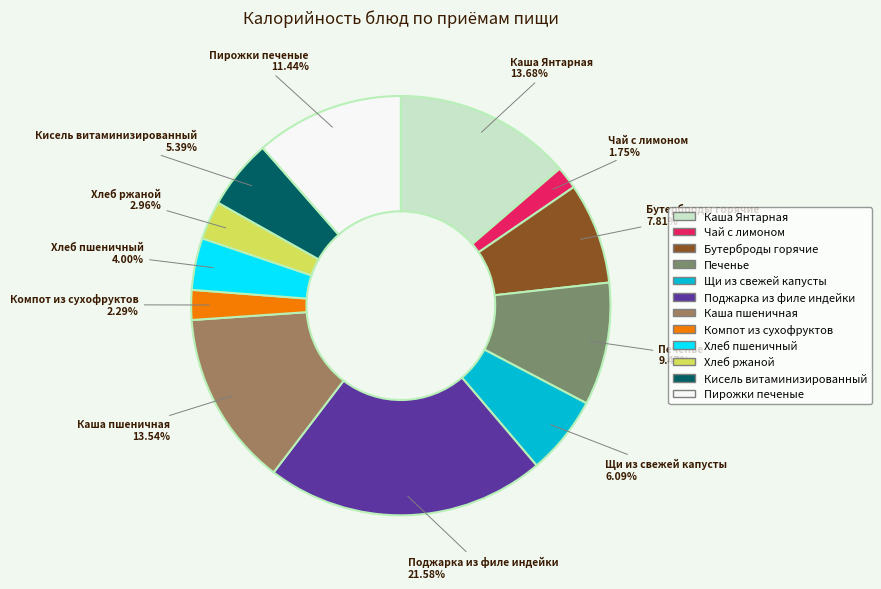

Which has a higher value, Поджарка из филе индейки or Кисель витаминизированный?

Поджарка из филе индейки